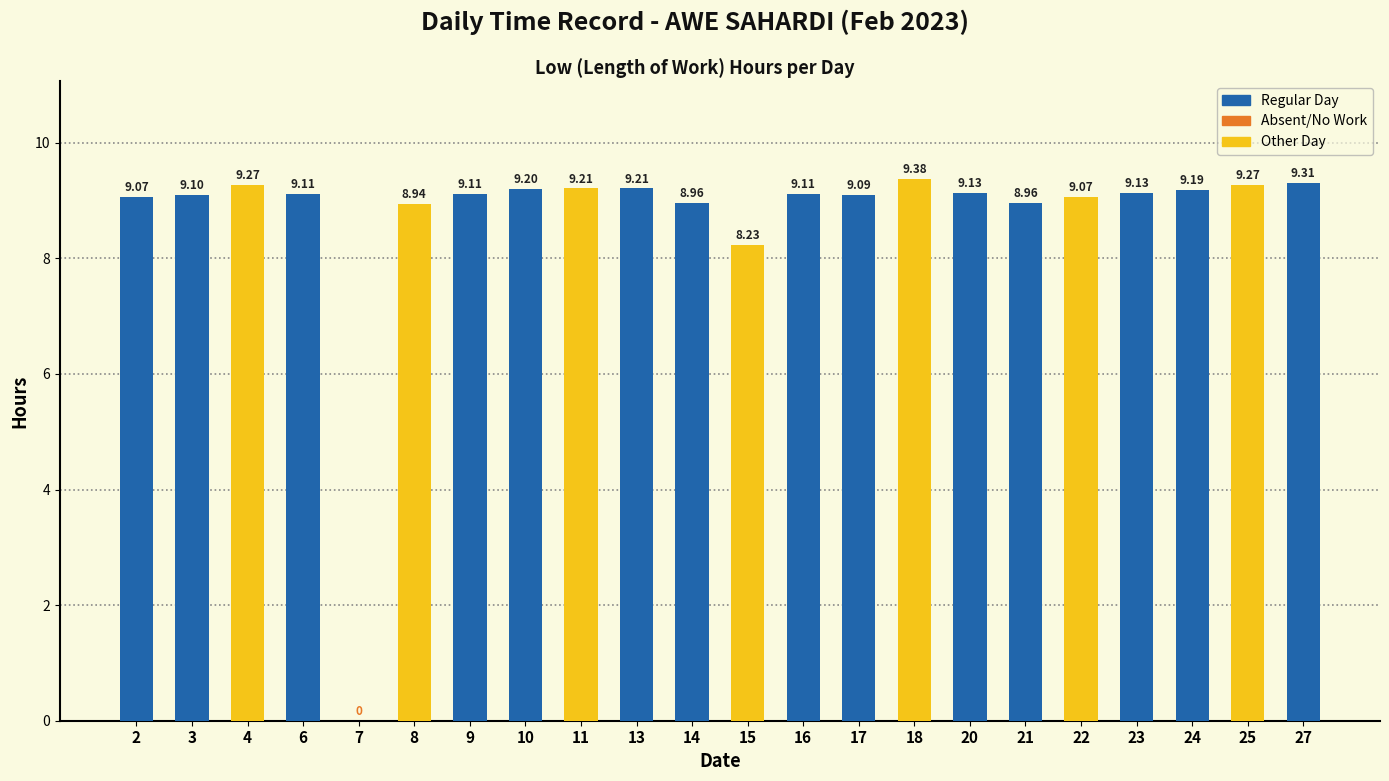

Which has a higher value, 8 or 23?

23